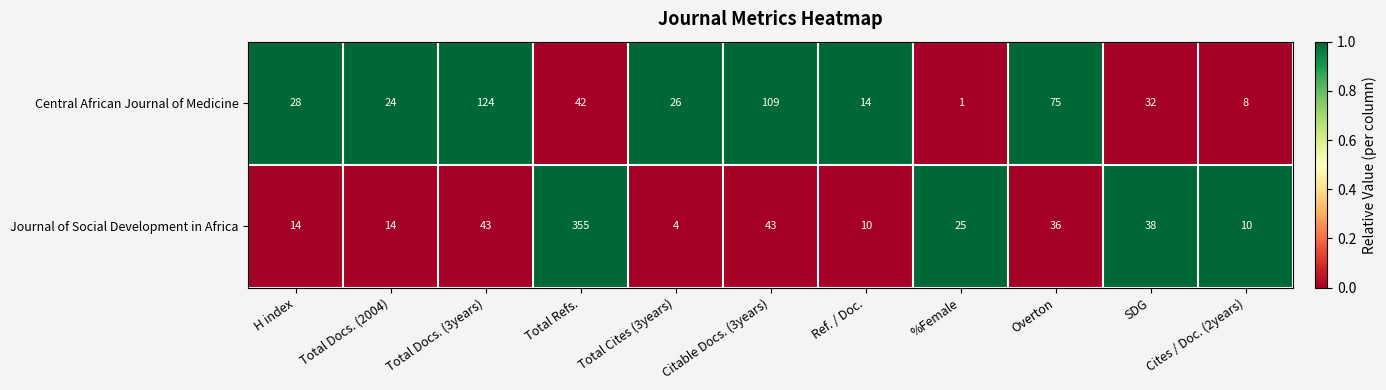

Is the value of Journal of Social Development in Africa at SDG greater than the value of Central African Journal of Medicine at Total Docs. (2004)?

Yes